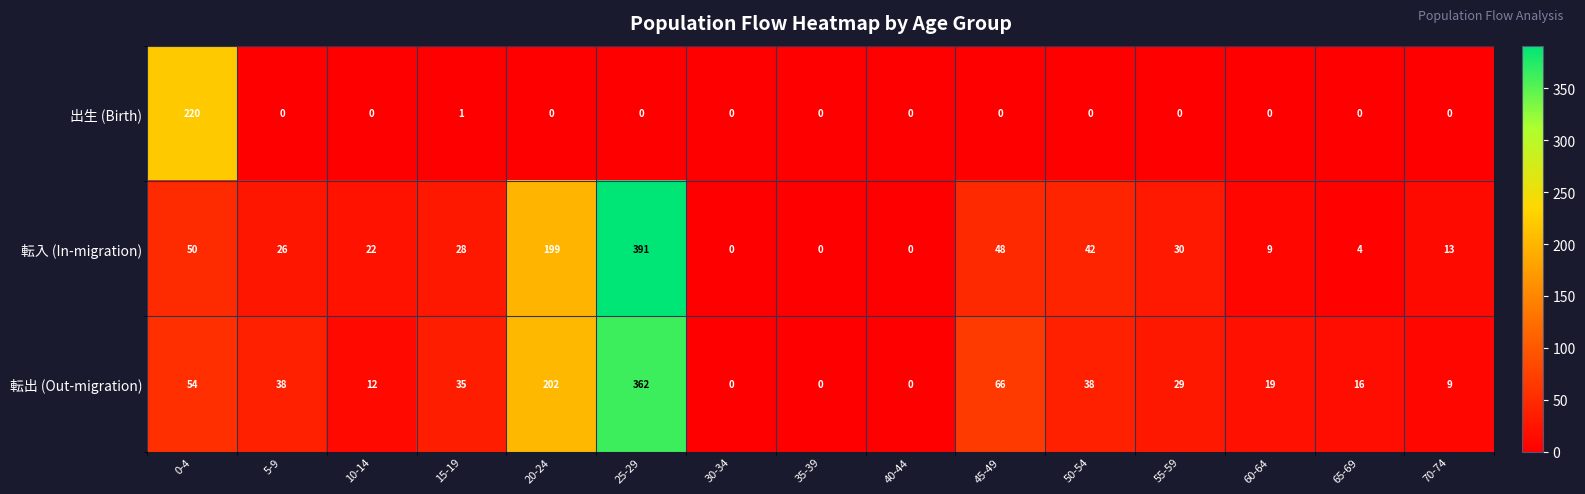

What is the difference between the maximum and minimum values in the 転出 (Out-migration) series?

362